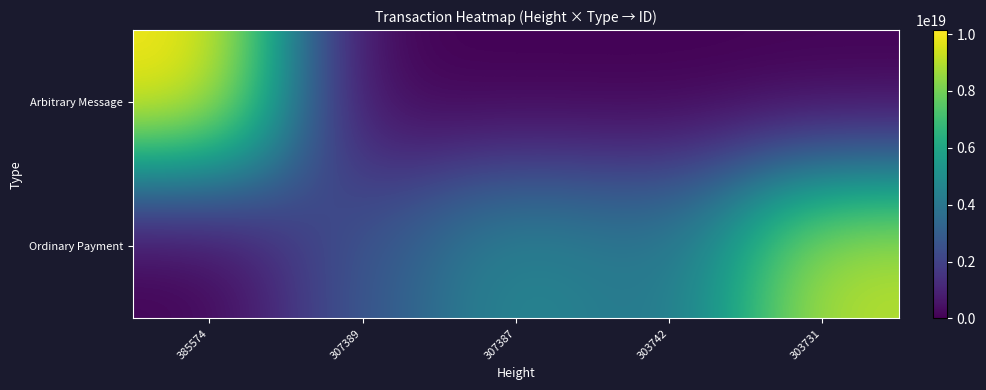

Count the number of categories in the chart.

5